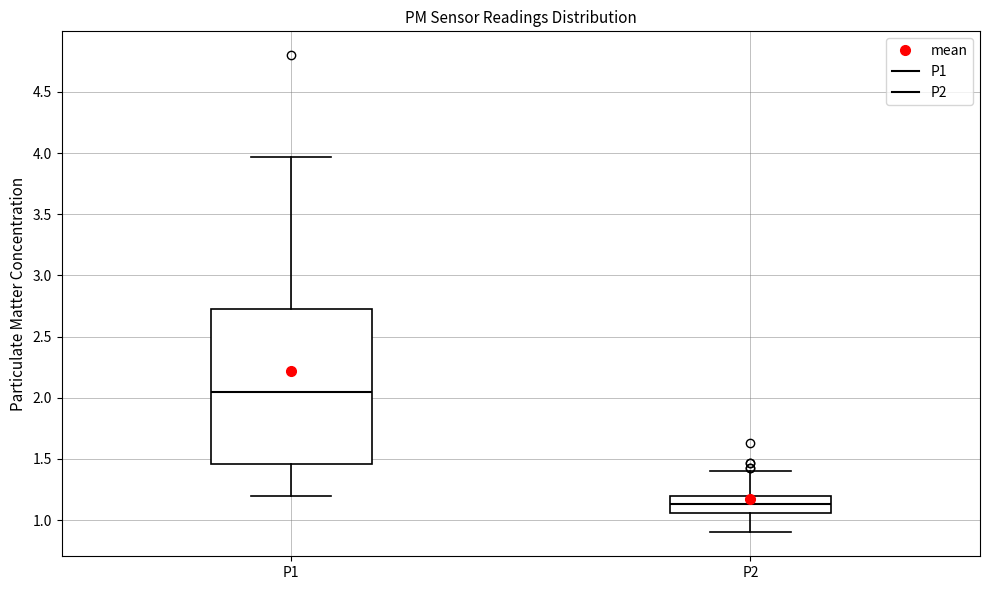

Where does the lower whisker of the box for P2 end on the y-axis? The values are not printed on the chart, so give them approximately, as read against the axis.

0.90